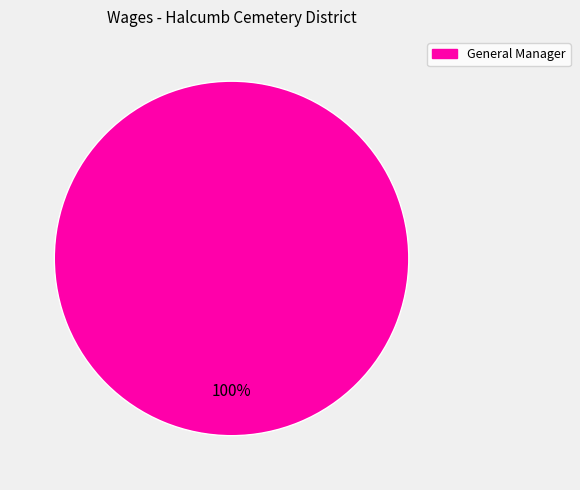

Does any single category account for the majority?

Yes